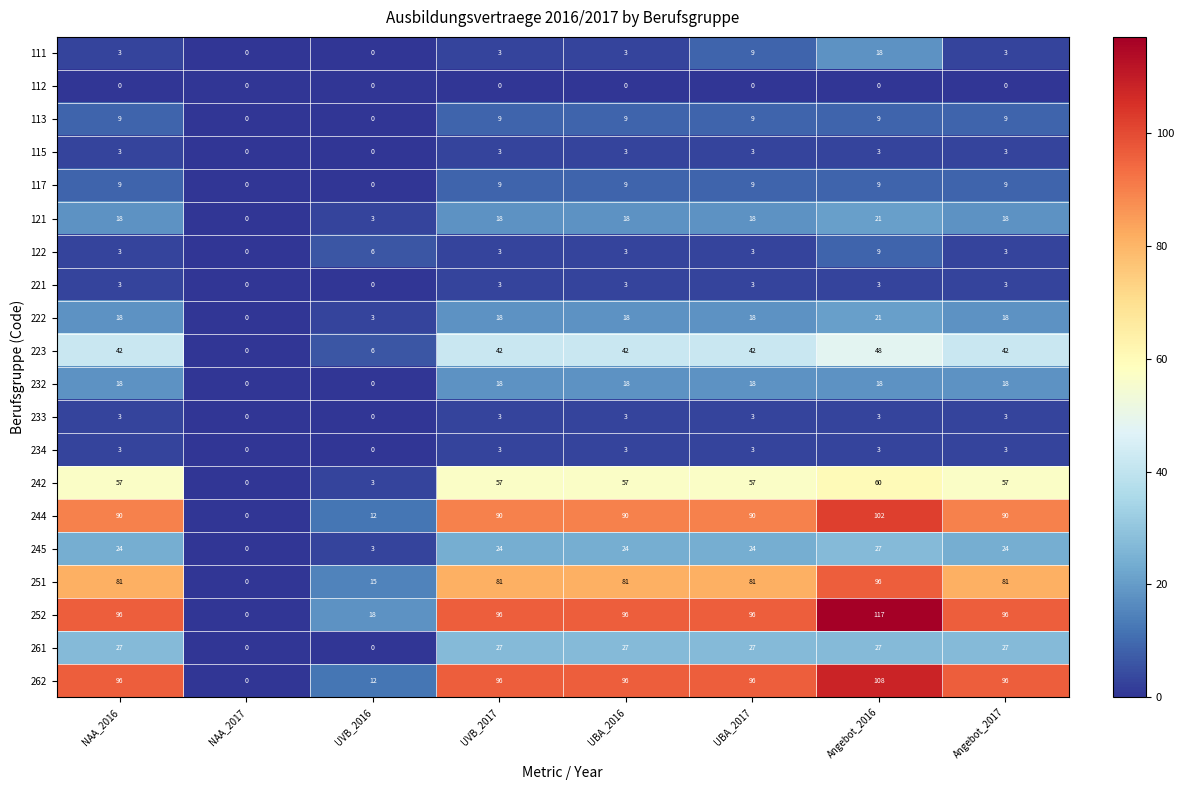

How many data points does each series have?

8